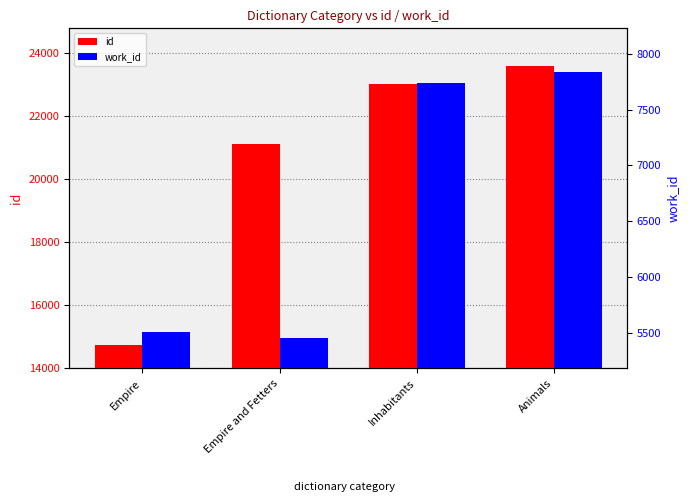

Which category has the lowest value across all series?

Empire and Fetters